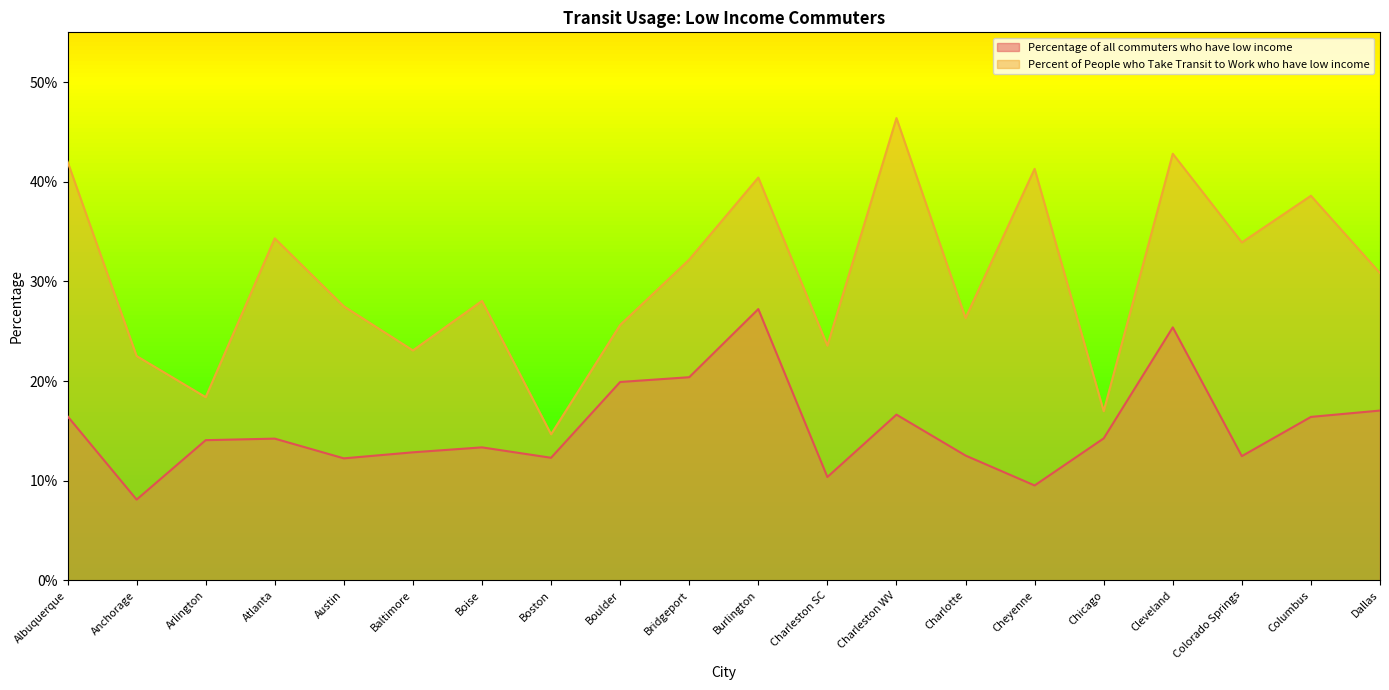

True or false: Percent of People who Take Transit to Work who have low income has a value of 0.1 at Atlanta.

False